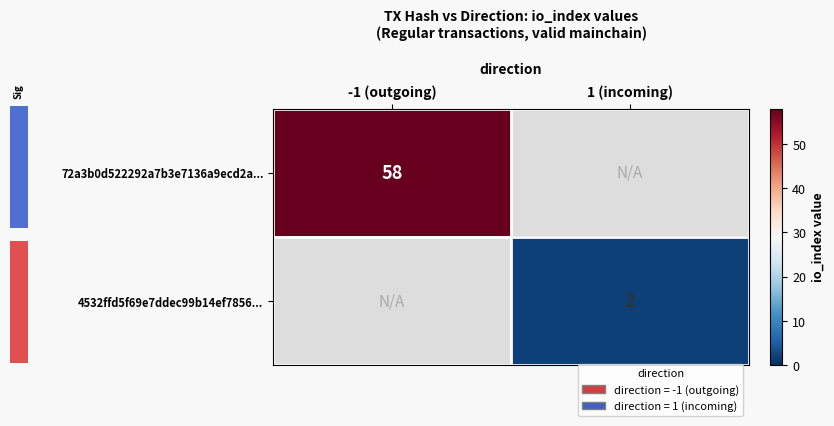

The 4532ffd5f69e7ddec99b14ef7856... series shows 3 at 1 (incoming). True or false?

False